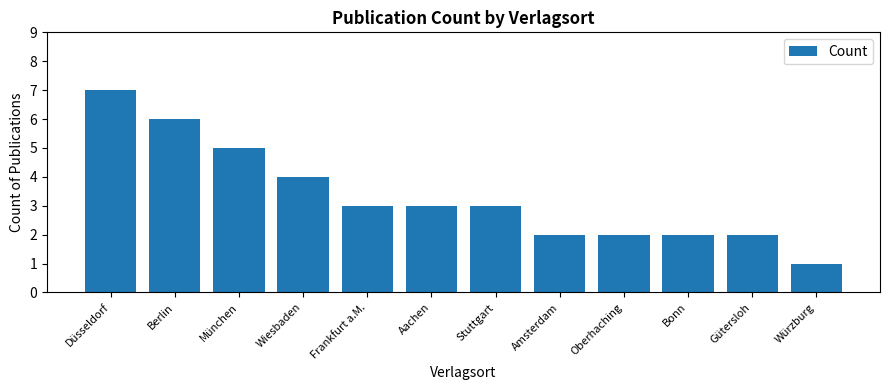

Reading left to right, extract all data points from this chart.

7	6	5	4	3	3	3	2	2	2	2	1